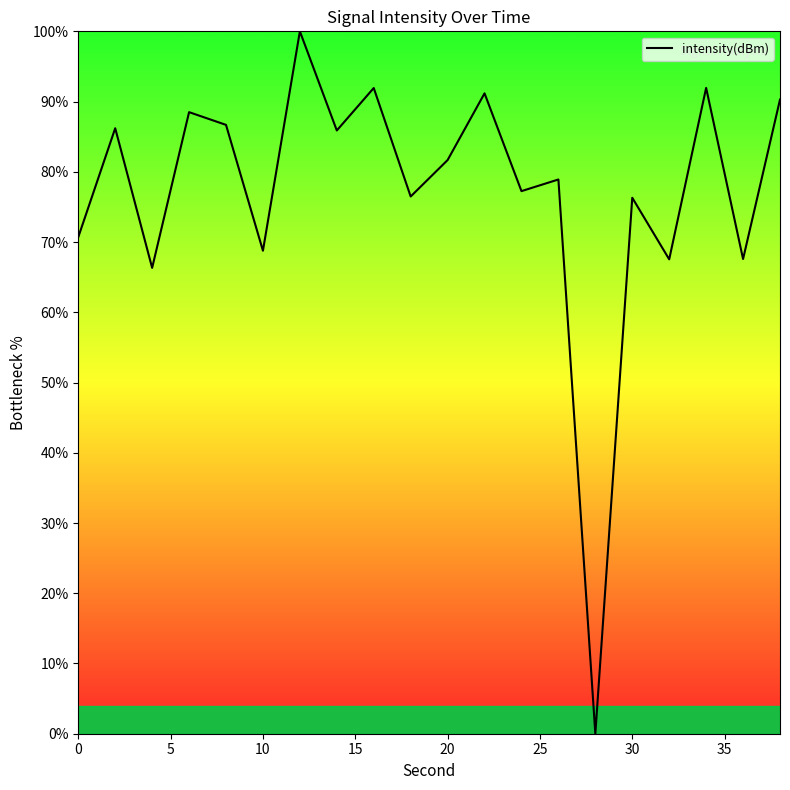

What is the greatest value displayed?

100.0